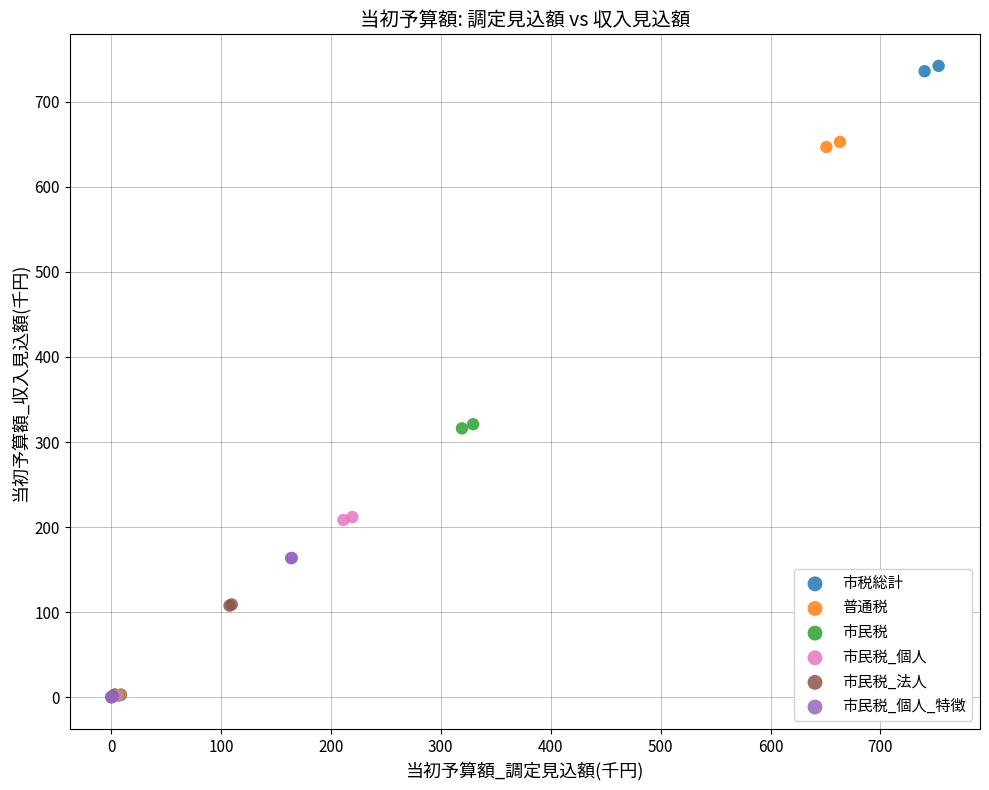

Which series contains the highest Y value?

市税総計